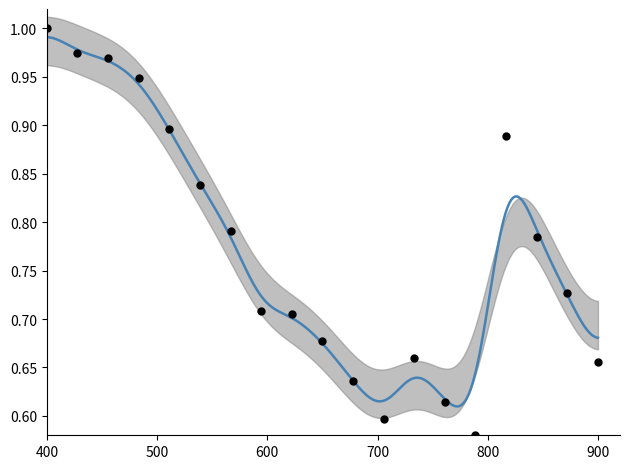

What is the range of X values (max minus min)?

500.0